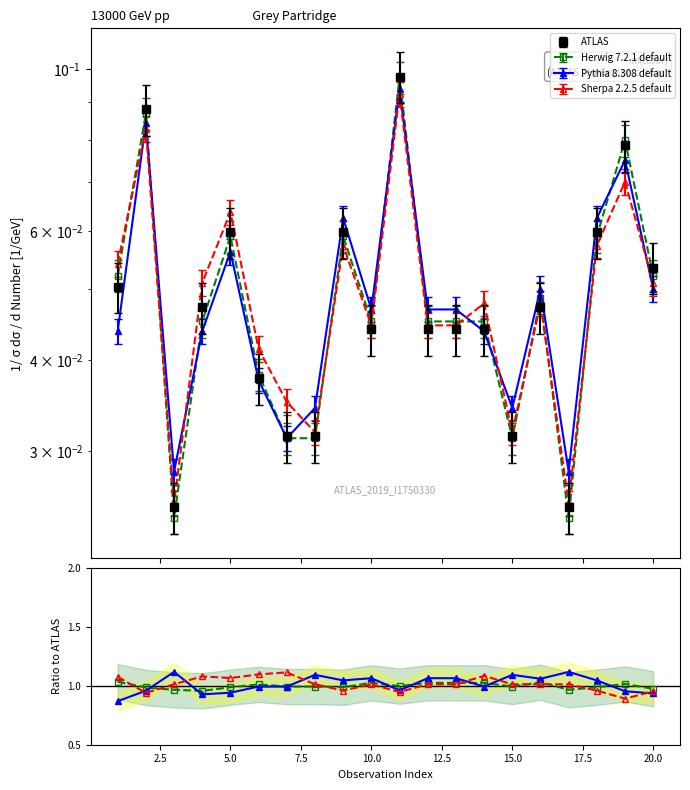

Count the Sherpa 2.2.5 default values in the range 0 to 1.

20